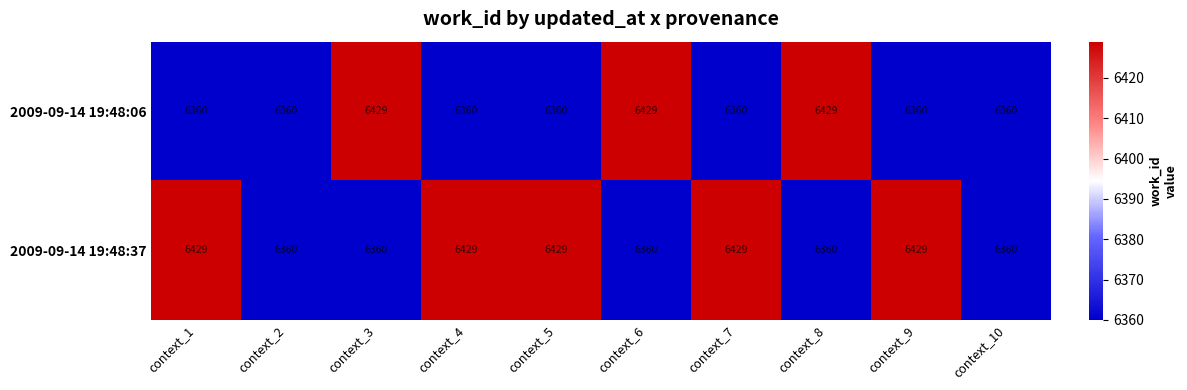

List the series in order of their overall mean, lowest first.

2009-09-14 19:48:06, 2009-09-14 19:48:37